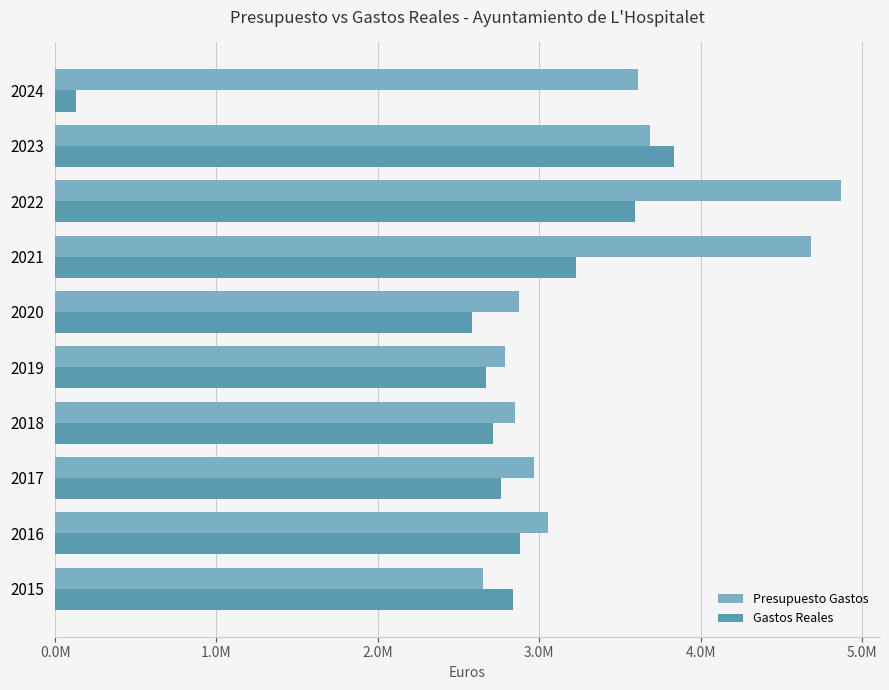

What is the greatest value displayed?

4867513.5